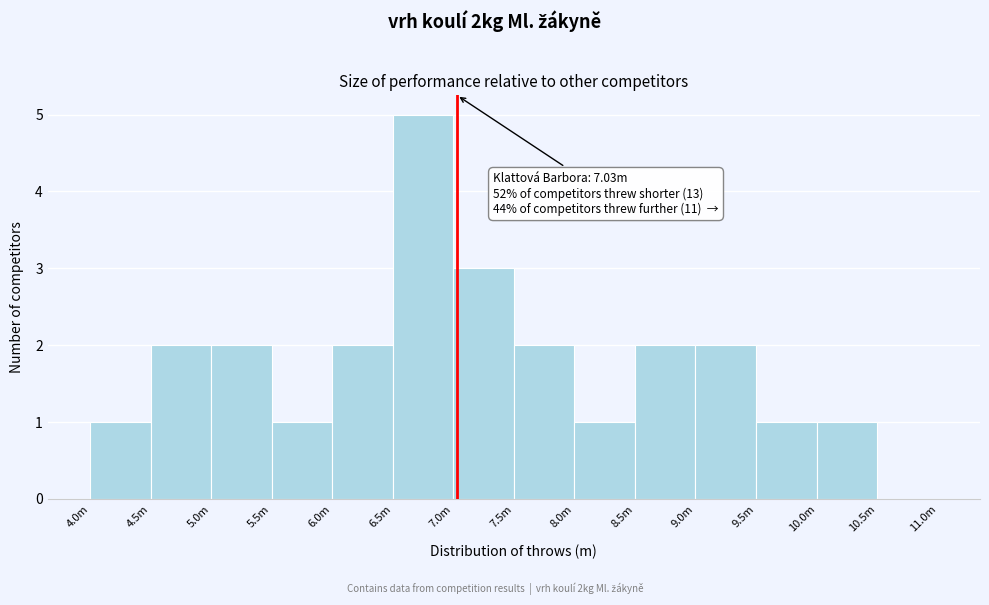

Reading left to right, list all the values displayed in this chart.

4.0m=1	4.5m=2	5.0m=2	5.5m=1	6.0m=2	6.5m=5	7.0m=3	7.5m=2	8.0m=1	8.5m=2	9.0m=2	9.5m=1	10.0m=1	10.5m=0